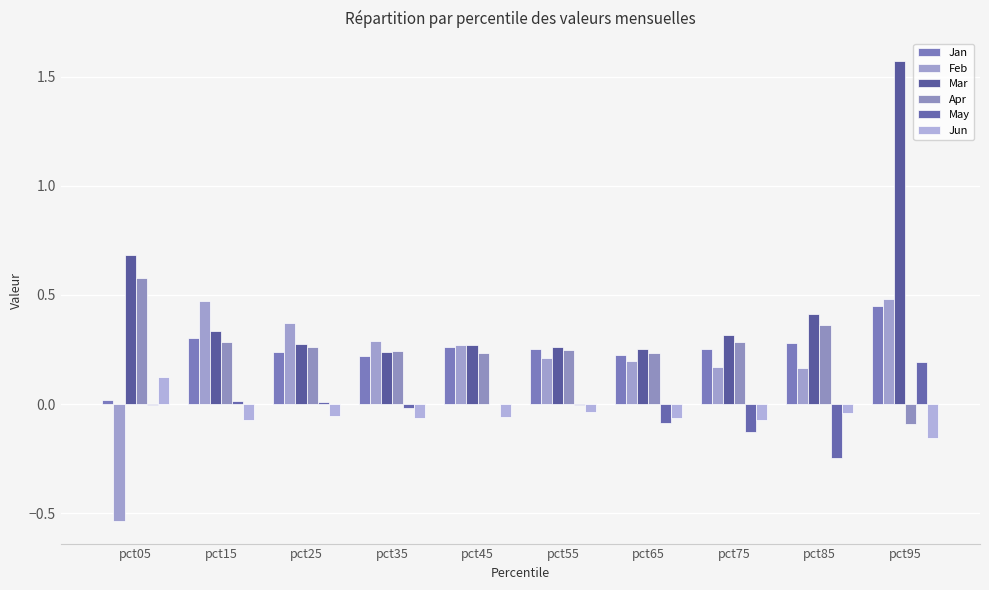

At which label does Apr first exceed 0?

pct05